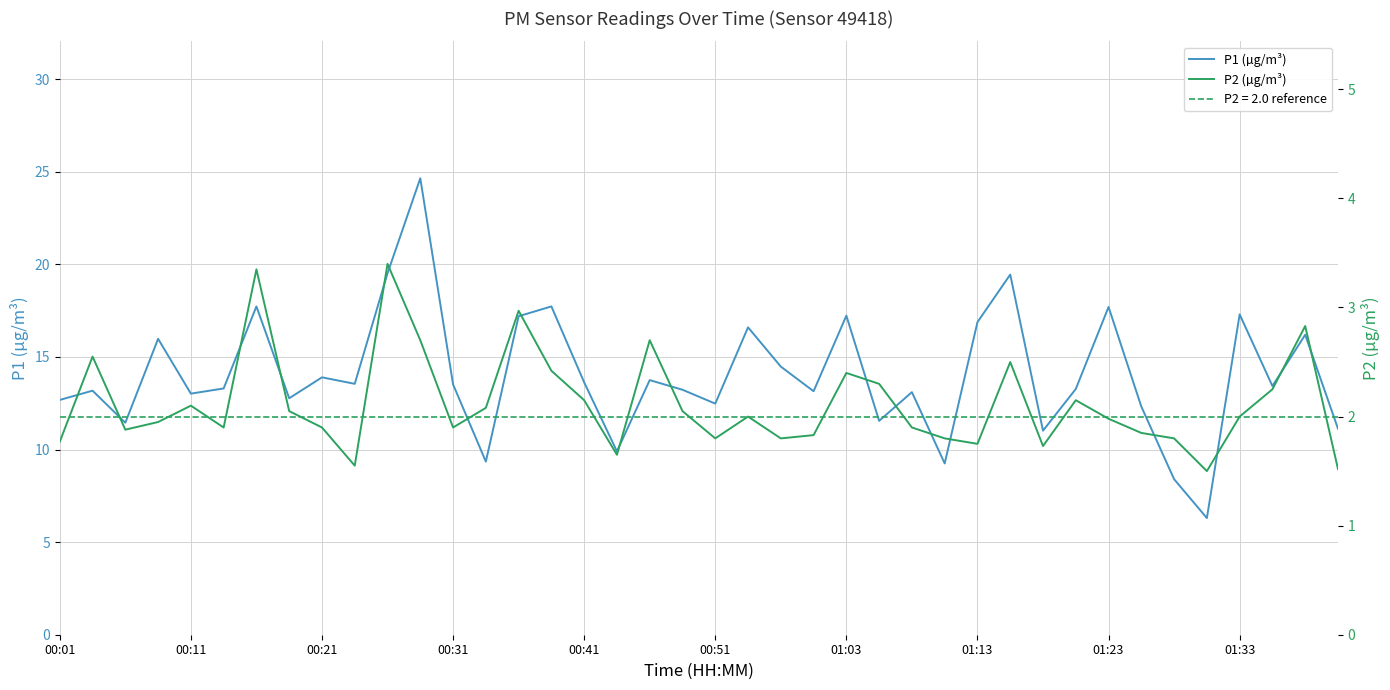

The P1 (µg/m³) series shows 13.5 at 00:31. True or false?

True